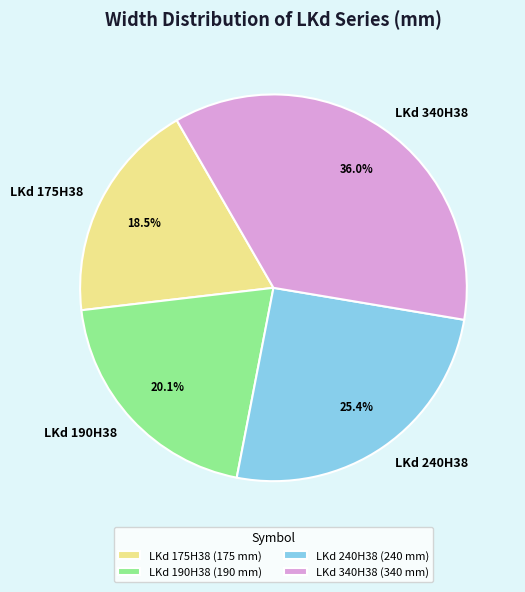

Count the number of slices in the pie.

4